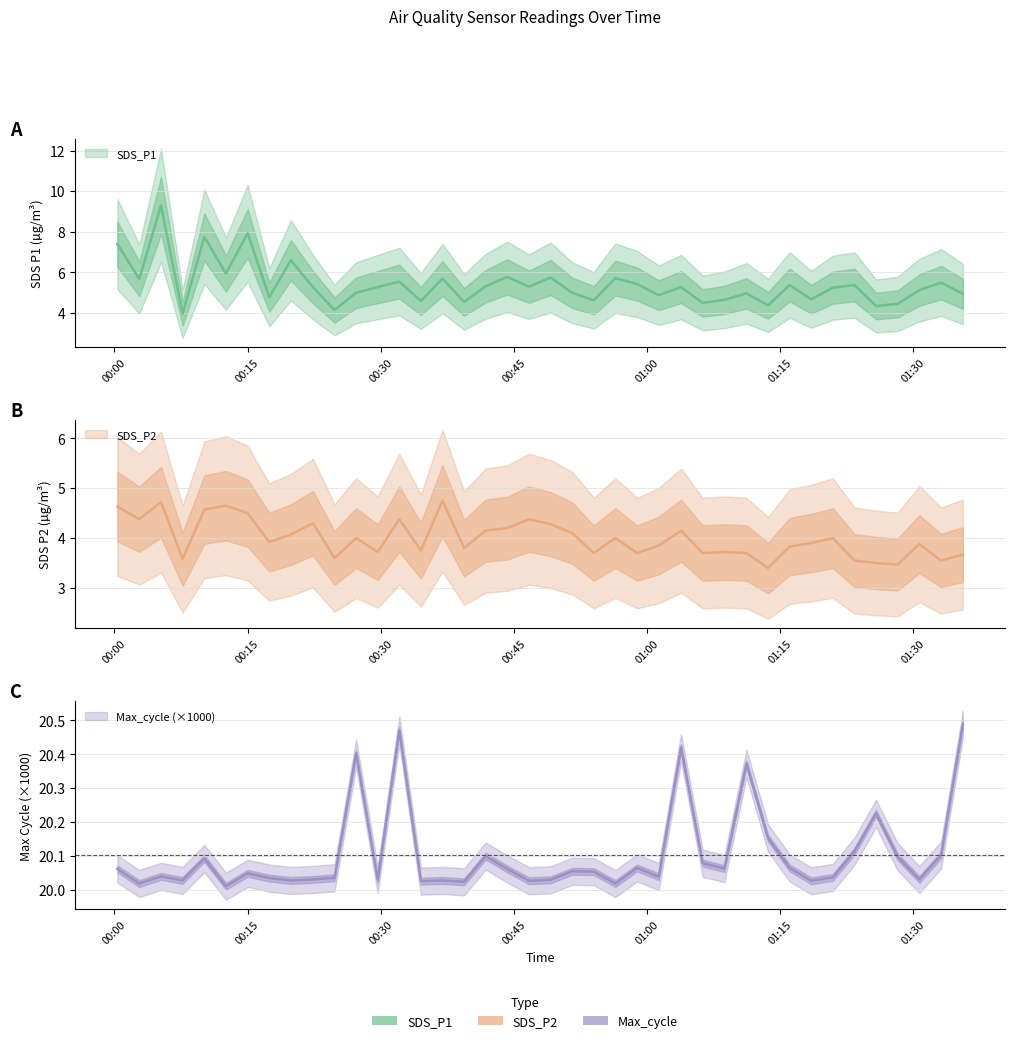

How many interior local valleys does the SDS_P2 series have?

13